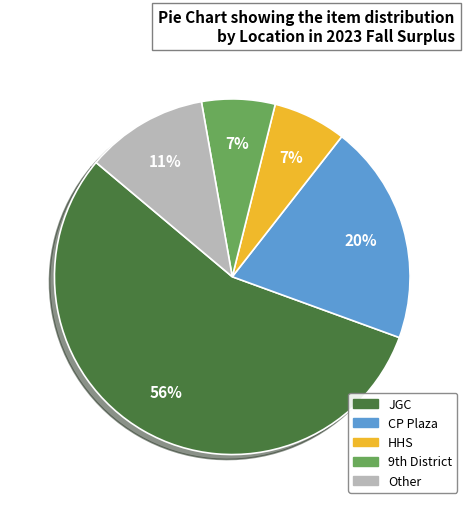

Approximately how many times larger is the value at HHS compared to CP Plaza?

0.3